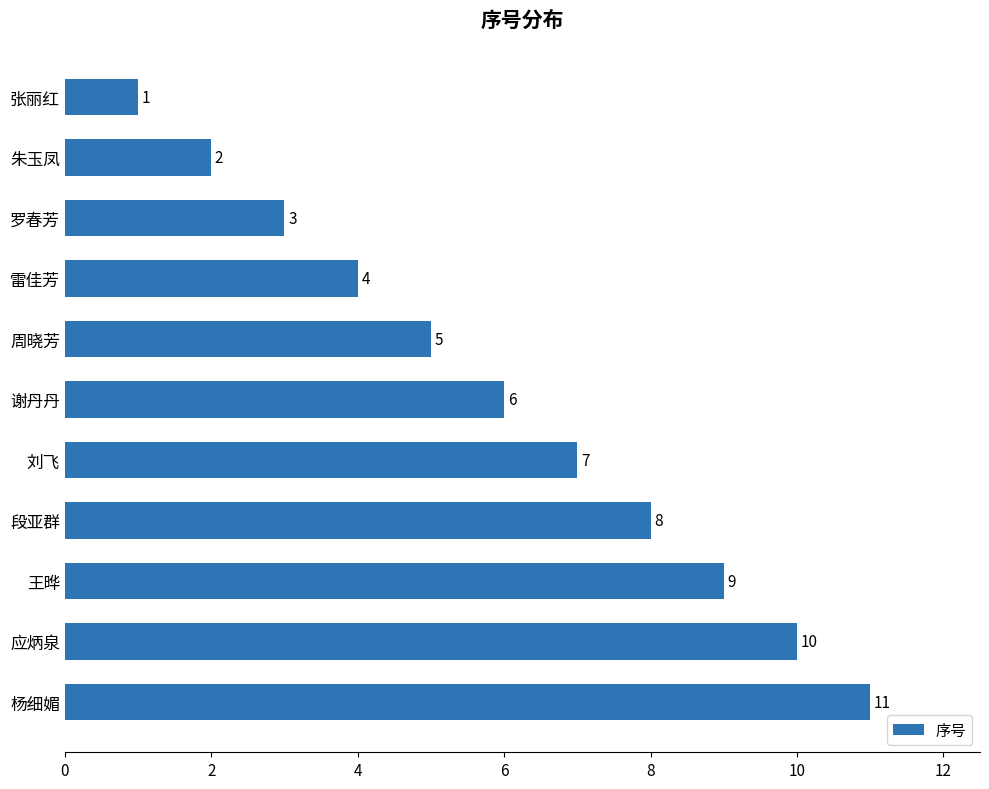

What is the approximate value at 杨细媚, to the nearest 10?

10